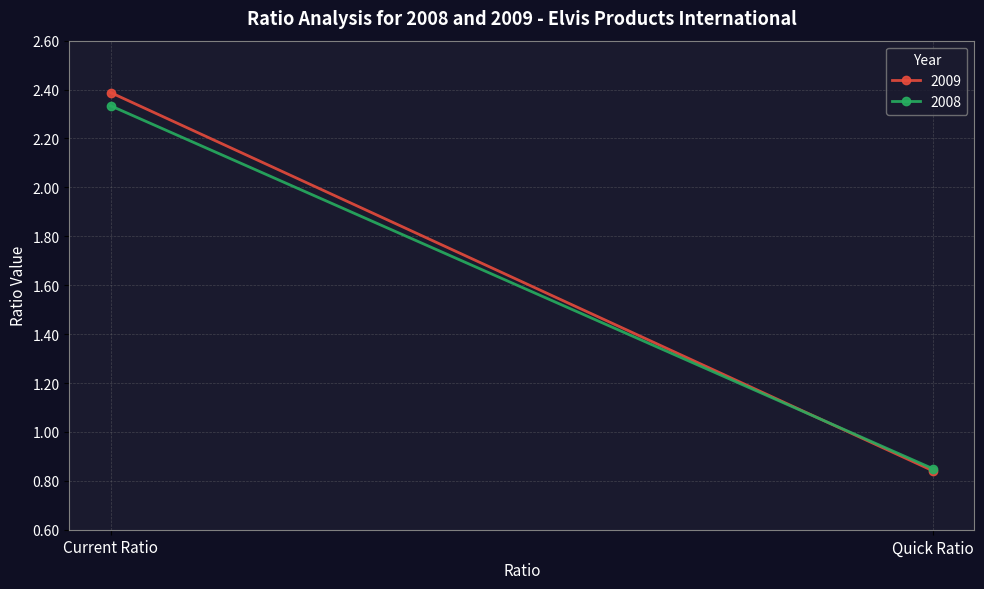

Between Current Ratio and Quick Ratio, which series saw the biggest shift?

2009